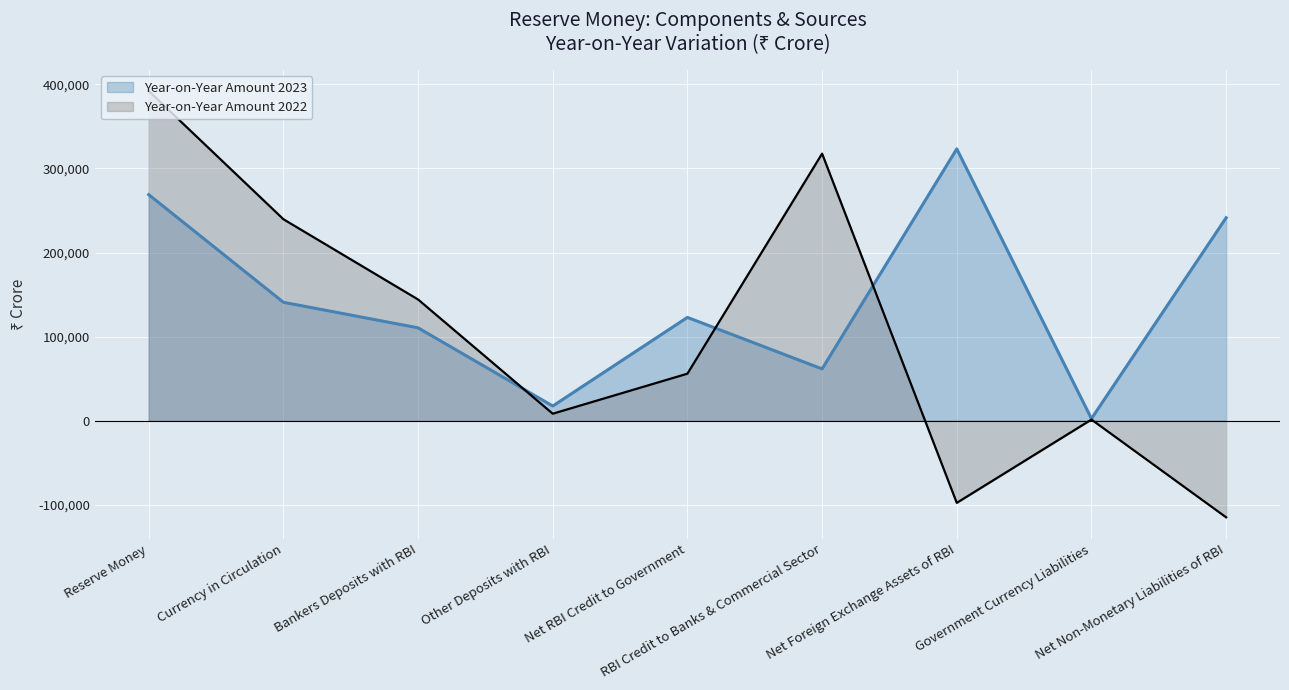

Where is the first local maximum for Year-on-Year Amount 2023?

Net RBI Credit to Government